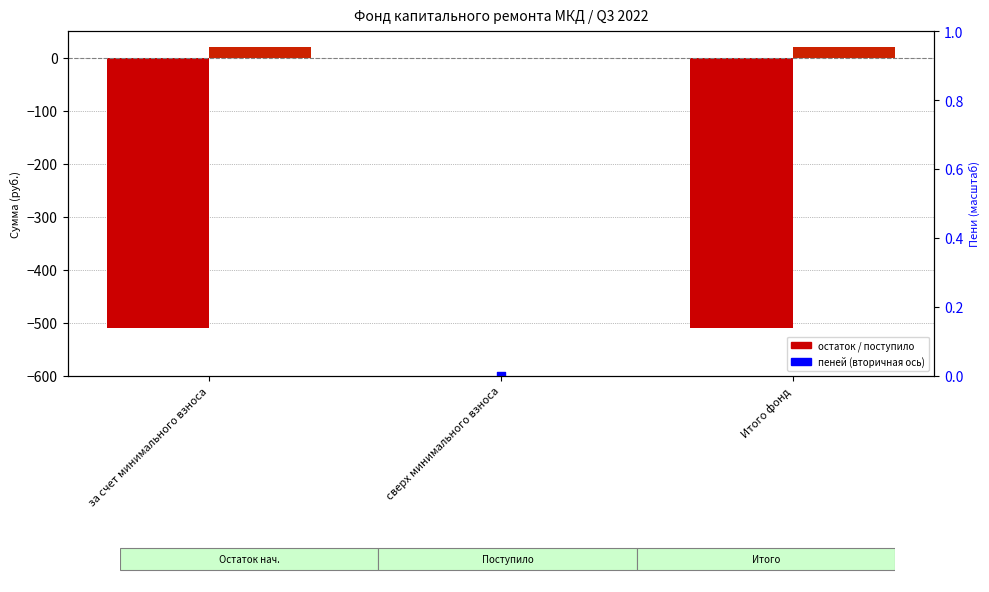

Which series has the largest total across all categories?

поступило в отчетном периоде